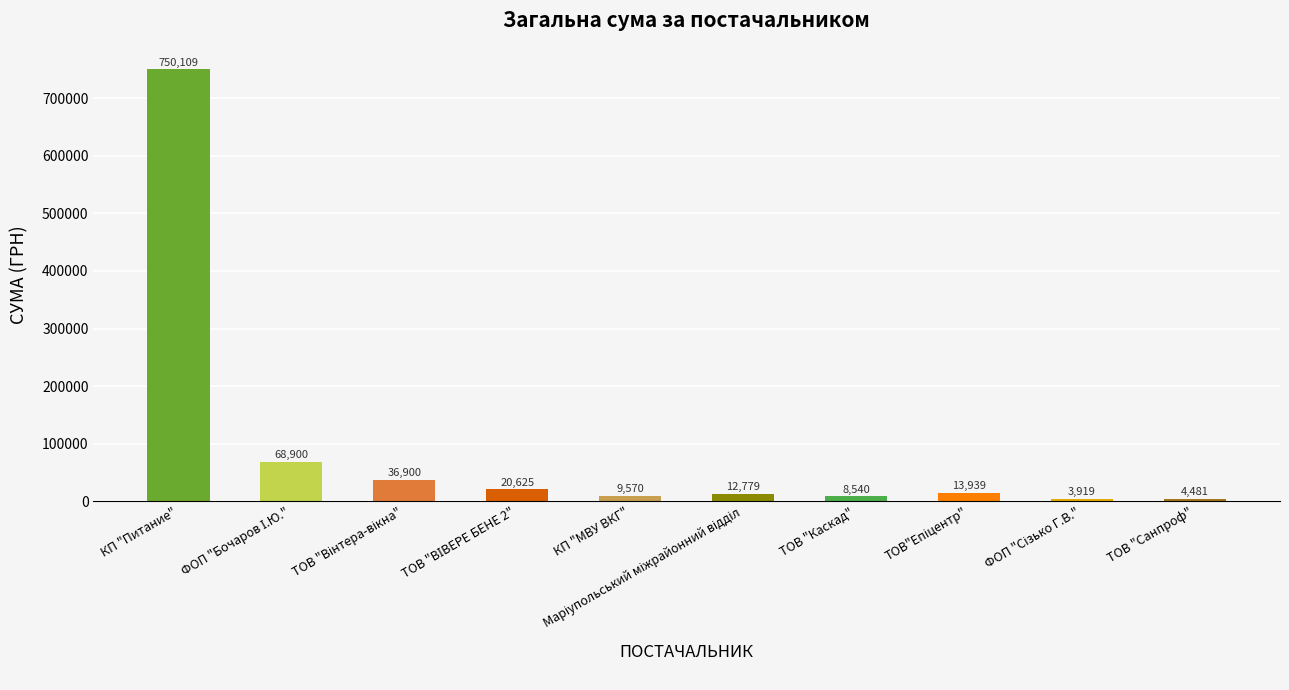

What is the difference between the second highest and second lowest values?

64419.3